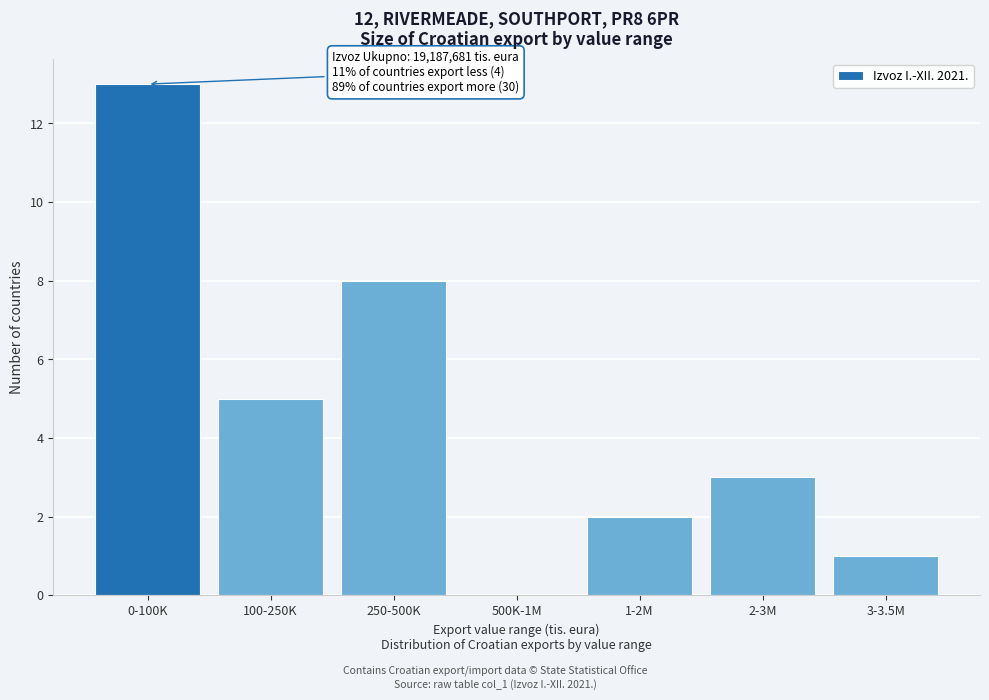

Reading left to right, extract all data points from this chart.

0-100K=13	100-250K=5	250-500K=8	500K-1M=0	1-2M=2	2-3M=3	3-3.5M=1